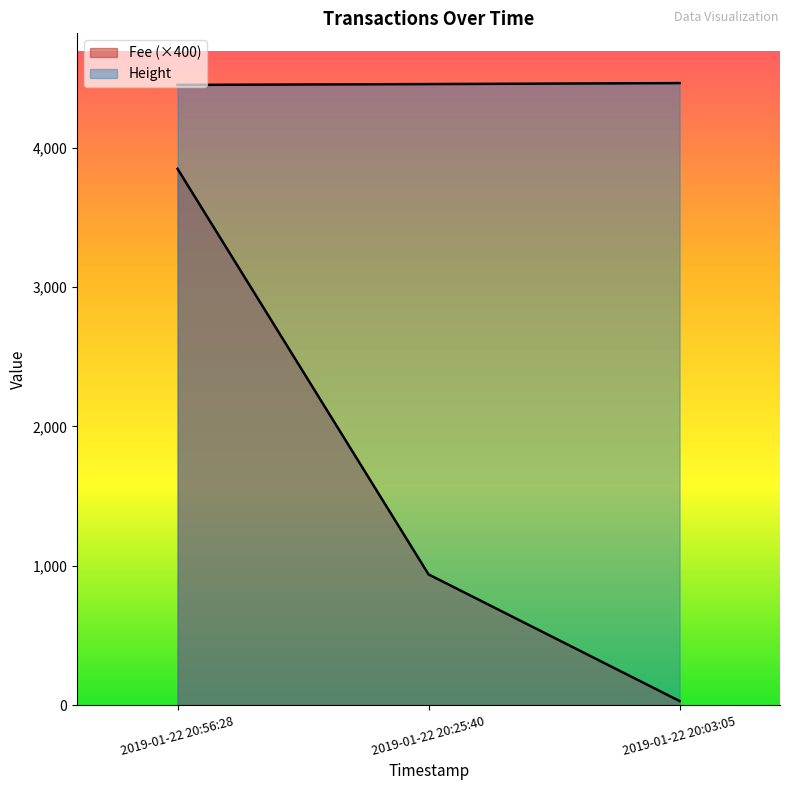

The value at 2019-01-22 20:03:05 is 1566. True or false?

False